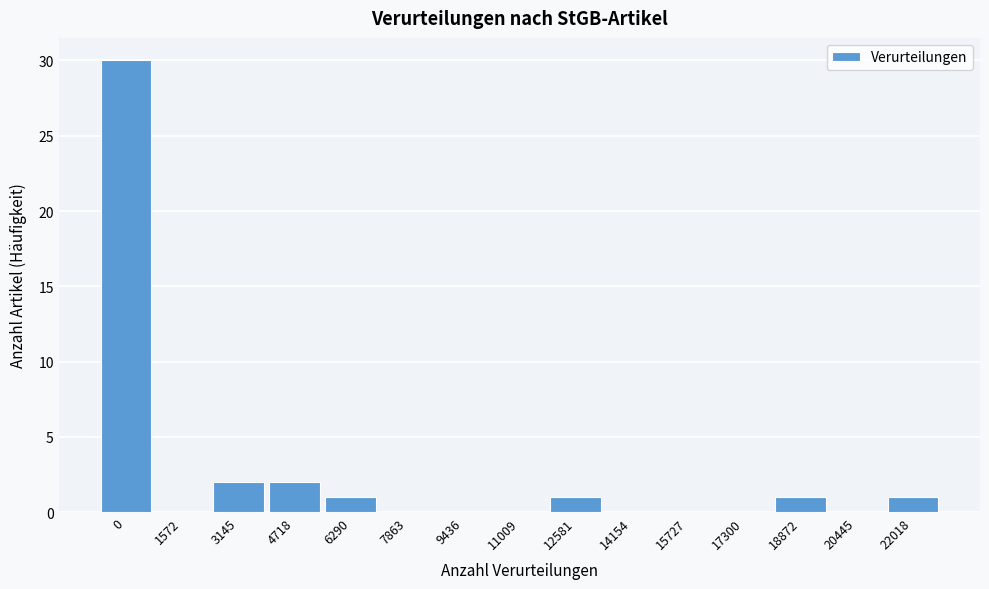

Reading right to left, what are all the values shown in this chart?

22018=1	20445=0	18872=1	17300=0	15727=0	14154=0	12581=1	11009=0	9436=0	7863=0	6290=1	4718=2	3145=2	1572=0	0=30